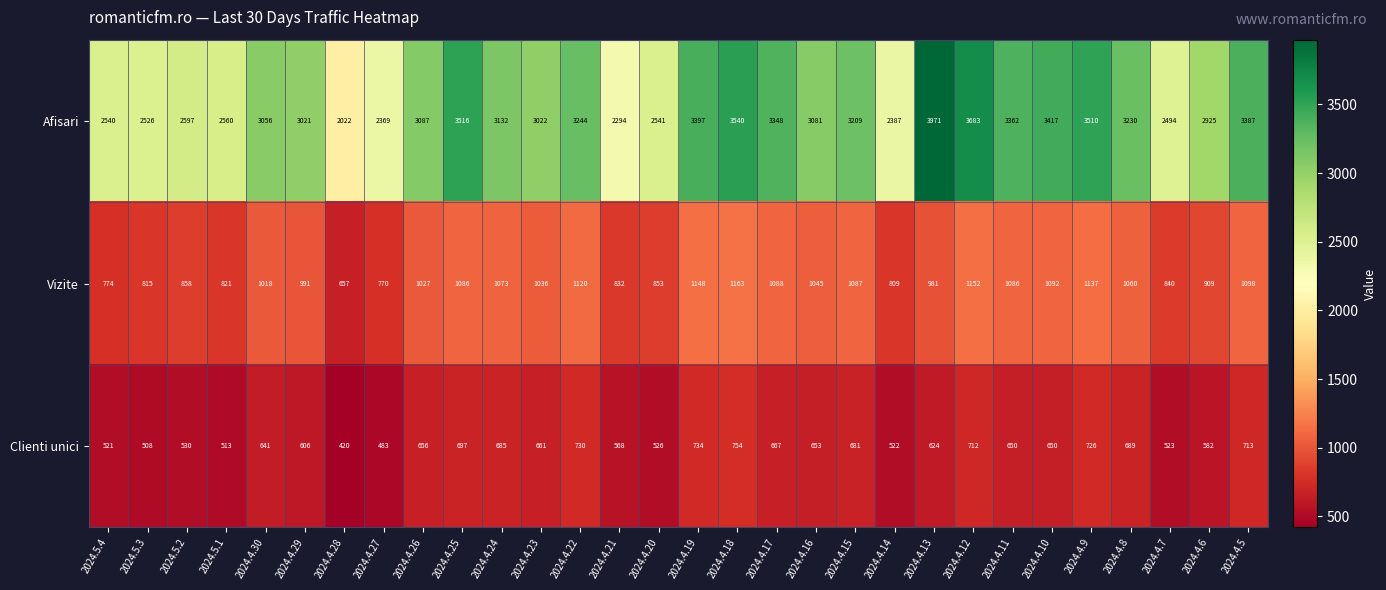

Is the value of Vizite at 2024.4.16 greater than the value of Clienti unici at 2024.4.29?

Yes